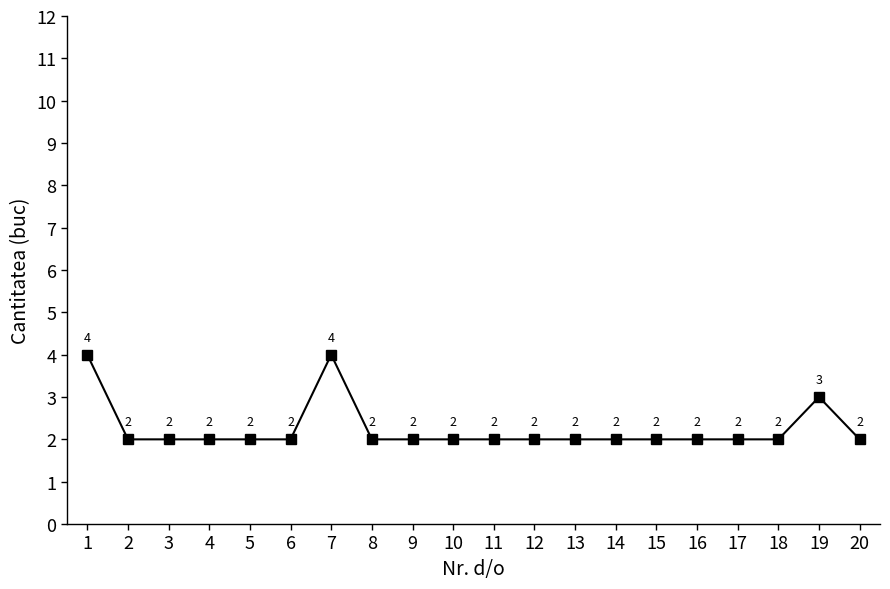

What is the greatest value displayed?

4